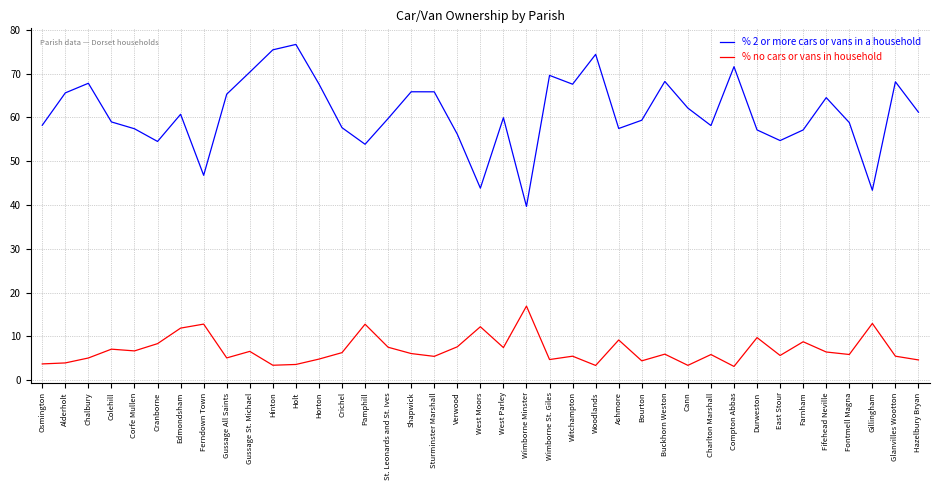

What value does the % no cars or vans in household series have at Hazelbury Bryan?

4.6